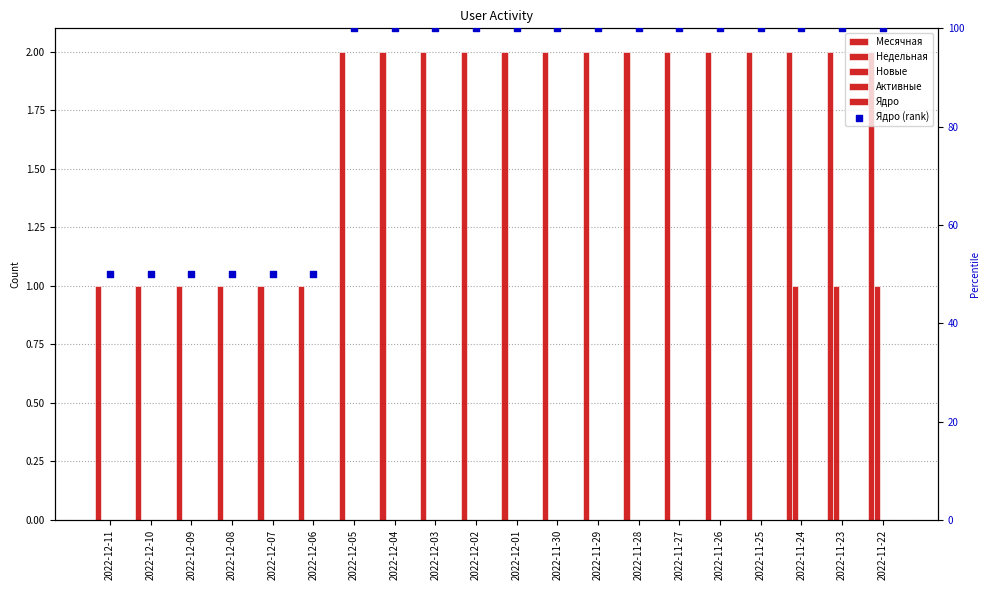

What are all the series names shown in the legend?

Месячная, Недельная, Новые, Активные, Ядро, Ядро (rank)